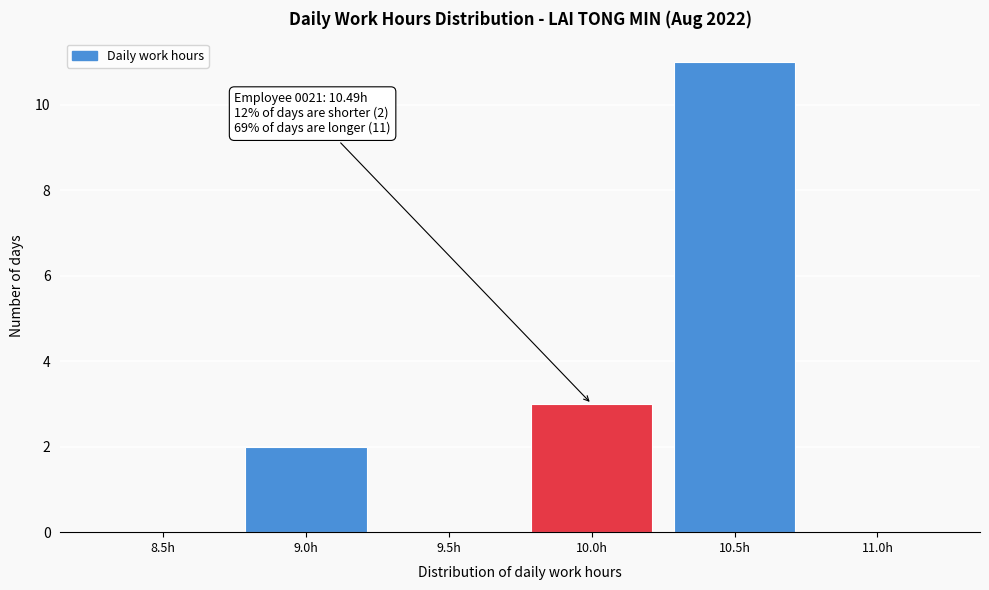

Reading left to right, list all the values displayed in this chart.

8.5h=0	9.0h=2	9.5h=0	10.0h=3	10.5h=11	11.0h=0